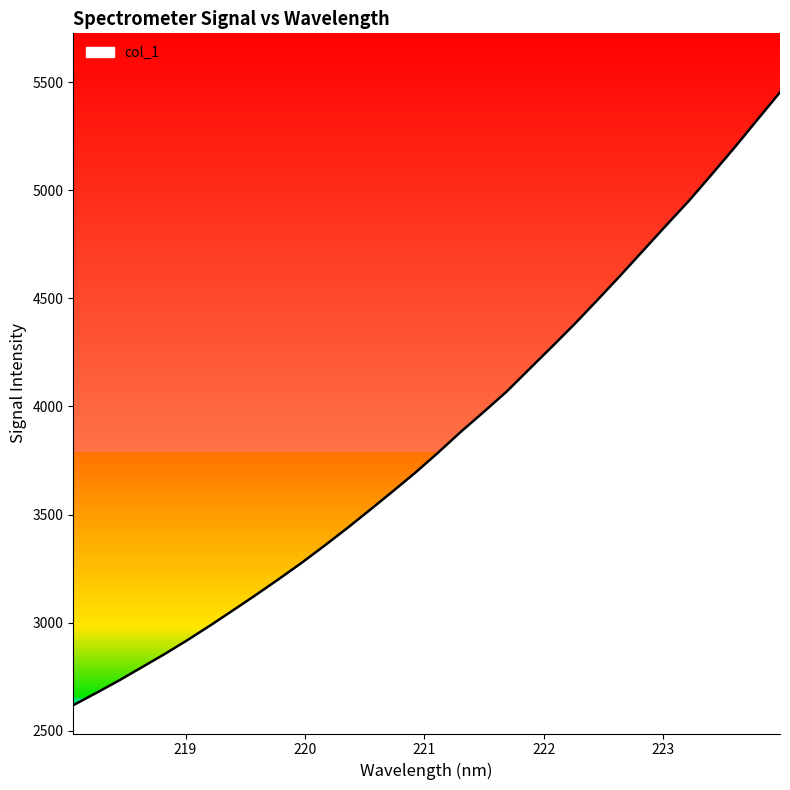

What is the sum of the values at 219.9712 and 218.6332?

6069.7